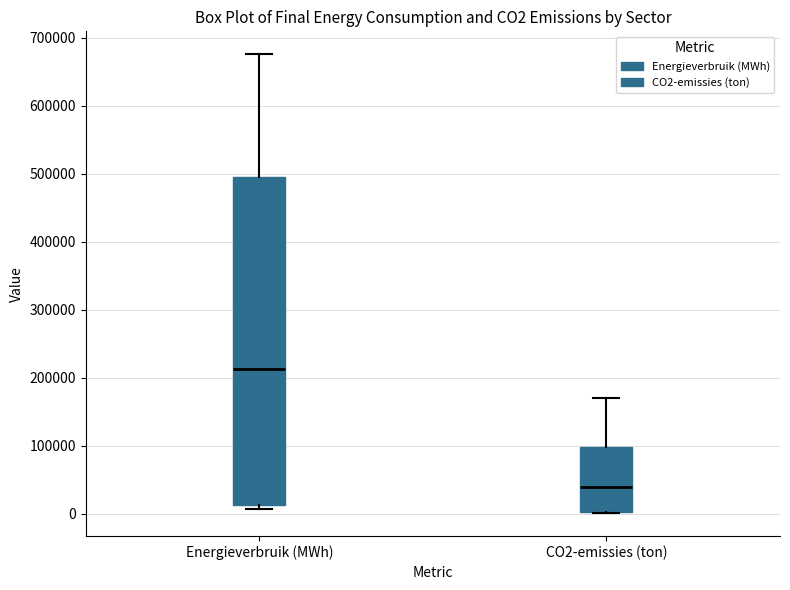

Which box has the highest median line?

Energieverbruik (MWh)